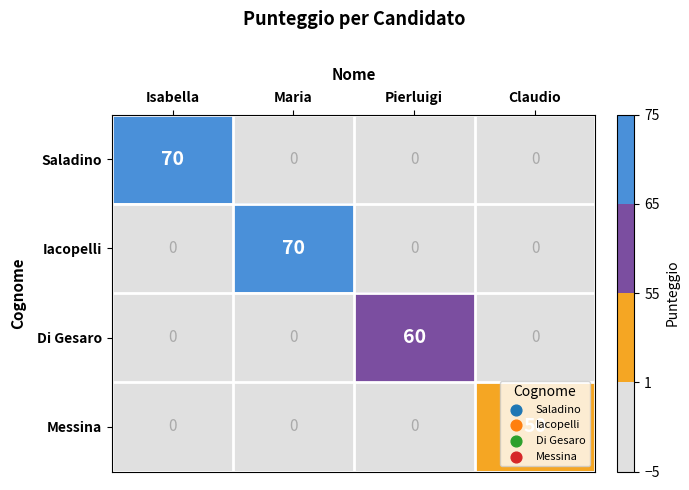

What is the total value across all series at Pierluigi?

60